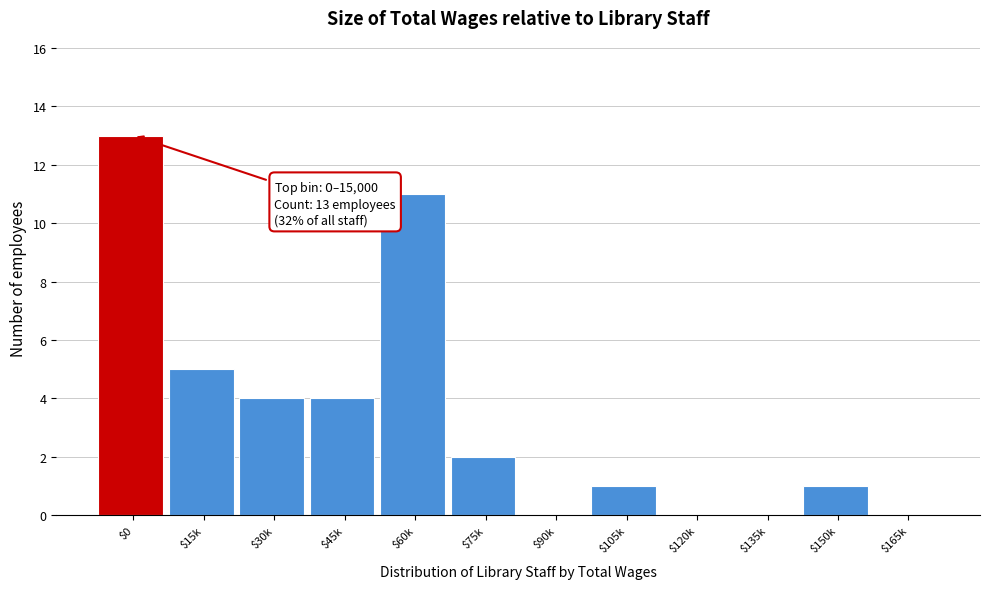

What is the sum of all values?

41